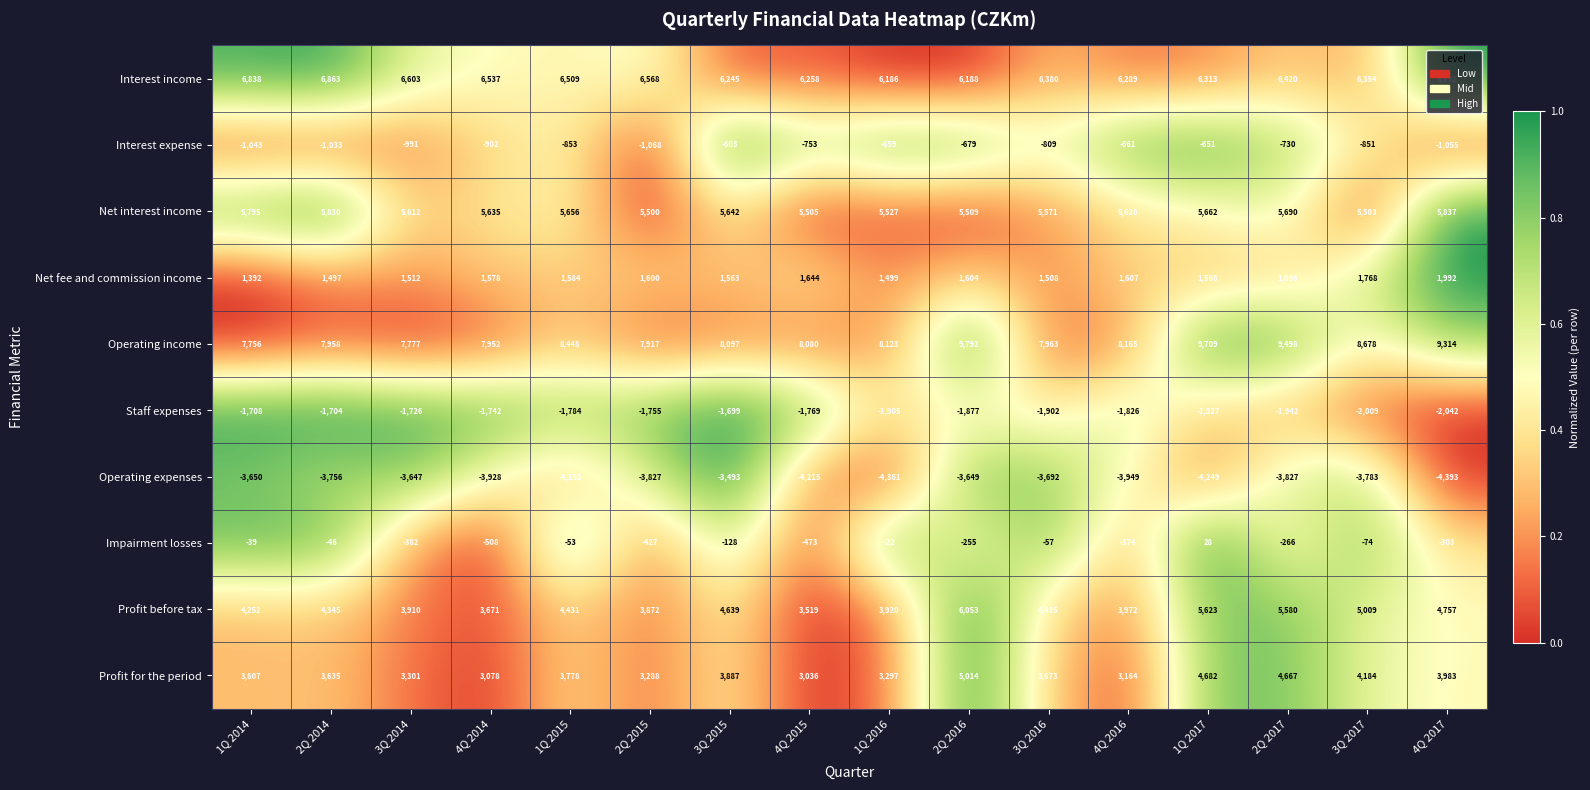

Which category has the lowest value across all series?

4Q 2017